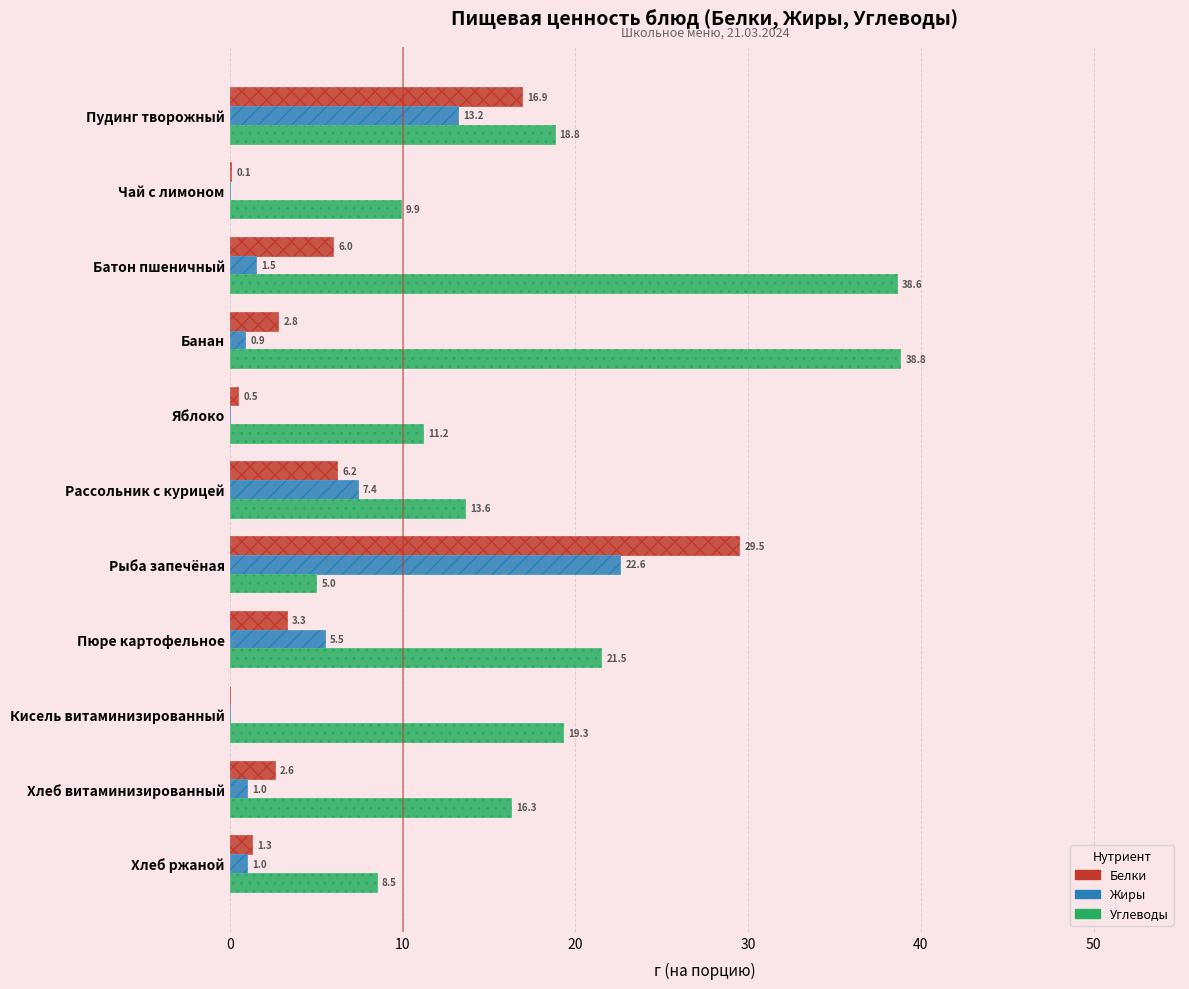

What is the value of the Белки bar at the 1st from the left?

16.9